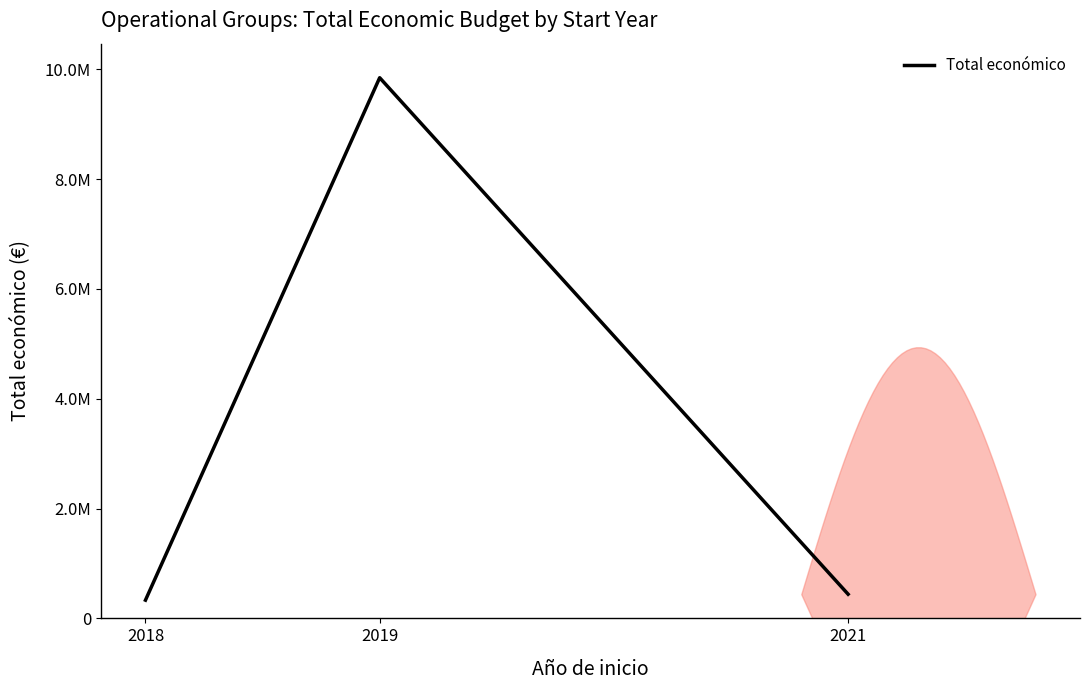

How many lines are shown in the chart?

1